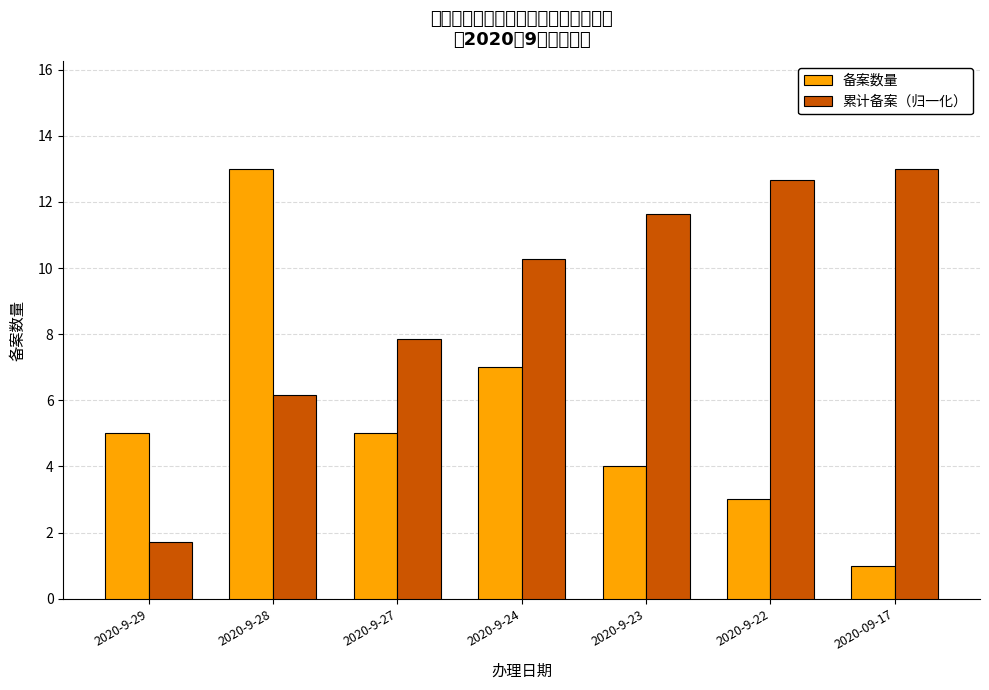

What is the difference between the maximum and minimum values in the 备案数量 series?

12.0